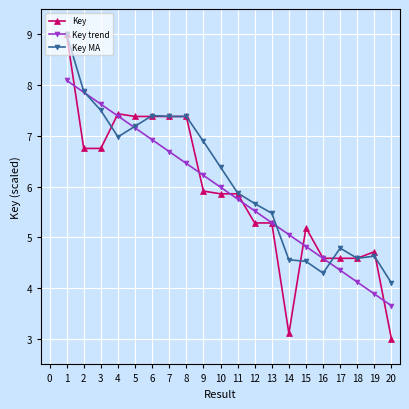

True or false: Key has a value of 5.3 at 12.

True